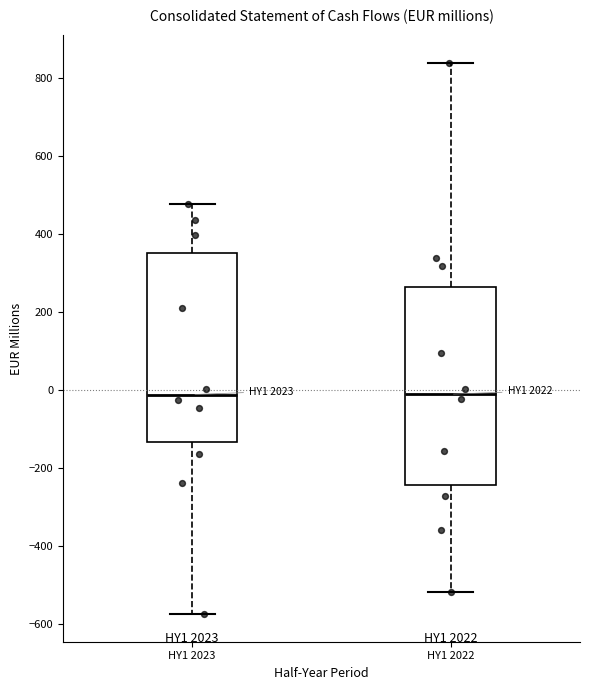

Where does the lower whisker of the box for HY1 2023 end on the y-axis? The values are not printed on the chart, so give them approximately, as read against the axis.

-580